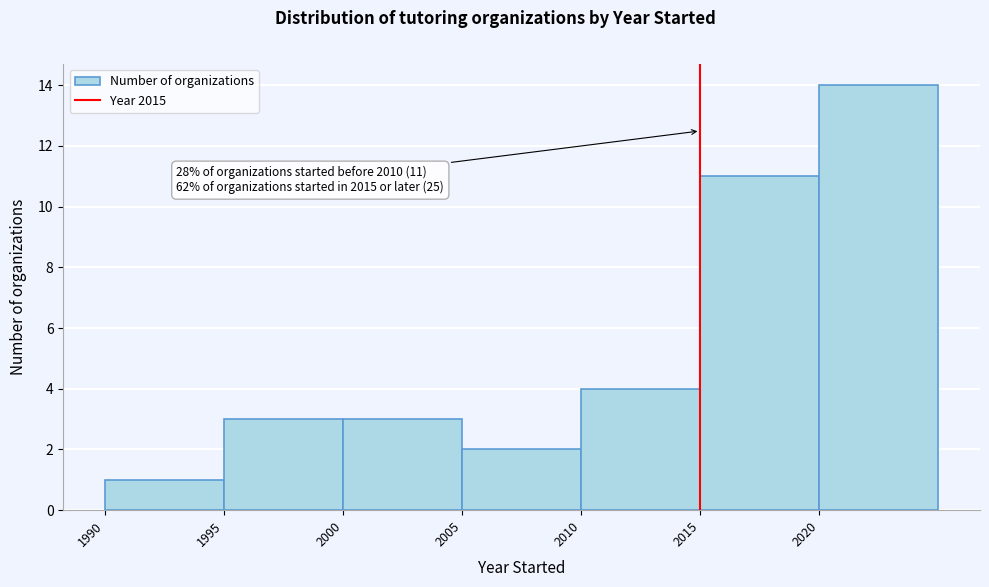

Which range on the x-axis has the tallest bar?

2020 to 2025